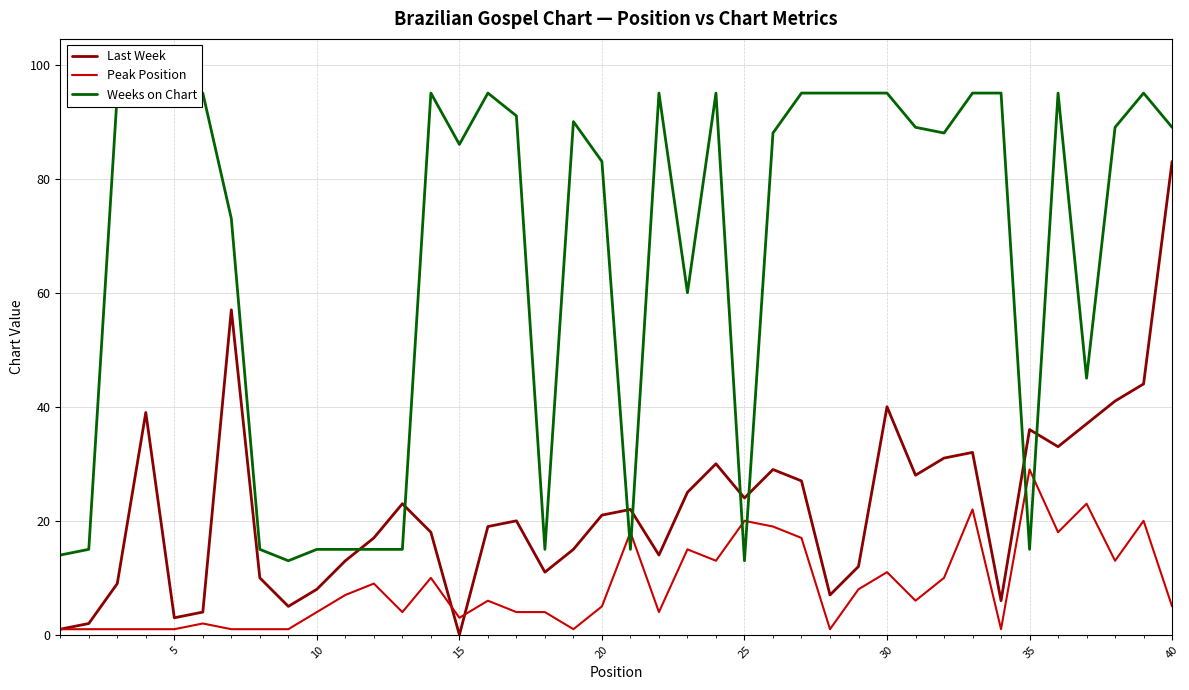

How many series are shown in this chart?

3